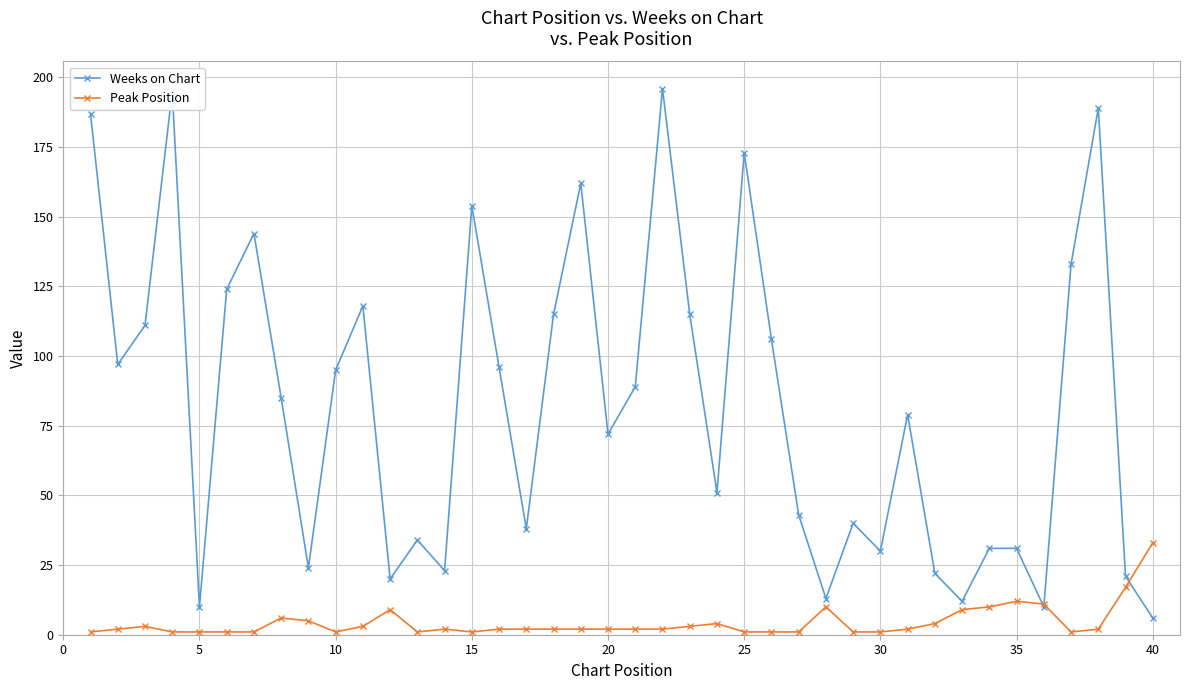

Rank the series by their maximum value, from lowest to highest.

Peak Position, Weeks on Chart